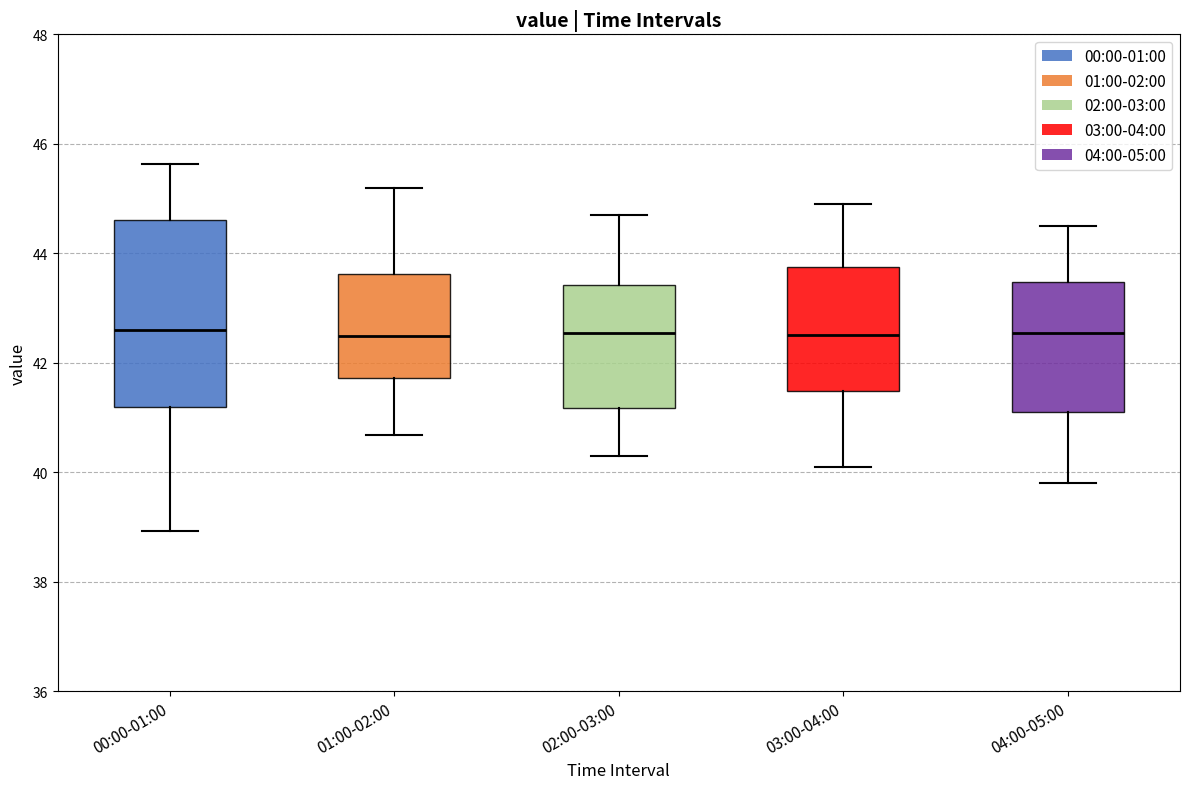

Reading left to right, transcribe this box plot: for each box, give where its median line is, the range the box spans, and where its two whiskers end, as read against the y-axis. The values are not printed on the chart, so give them approximately, as read against the axis.

00:00-01:00: median 42.6, box 41.2 to 44.6, whiskers 39.0 to 45.6
01:00-02:00: median 42.4, box 41.8 to 43.6, whiskers 40.6 to 45.2
02:00-03:00: median 42.6, box 41.2 to 43.4, whiskers 40.4 to 44.8
03:00-04:00: median 42.6, box 41.4 to 43.8, whiskers 40.2 to 45.0
04:00-05:00: median 42.6, box 41.2 to 43.4, whiskers 39.8 to 44.6